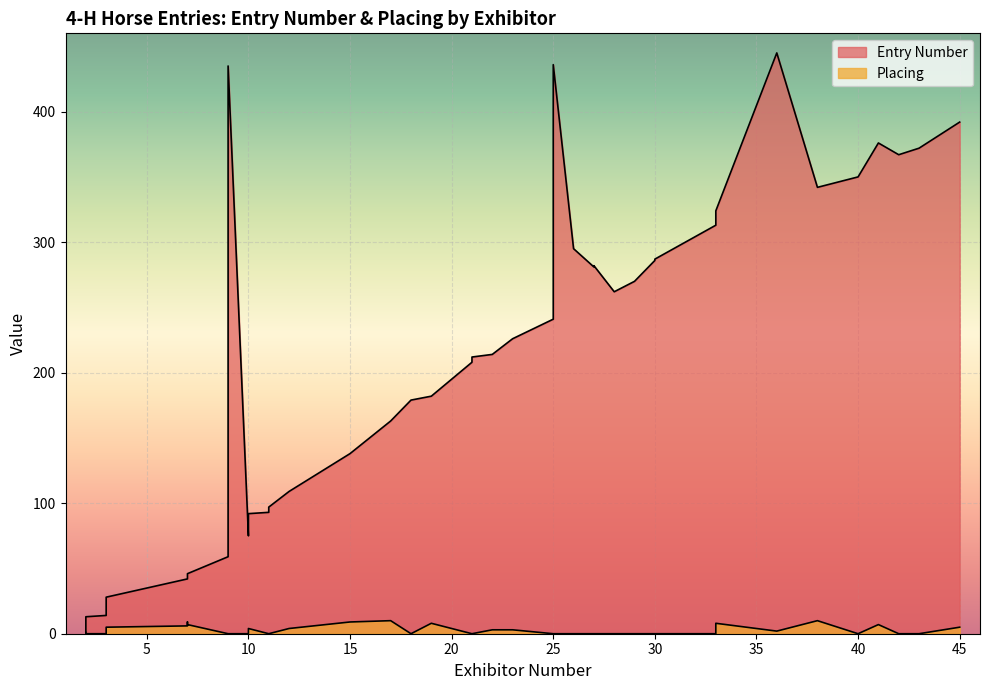

List the labels in order of Placing value, largest first.

38, 17, 7, 15, 19, 33, 41, 7, 7, 45, 3, 12, 10, 22, 23, 36, 2, 18, 28, 29, 27, 27, 30, 30, 40, 42, 3, 9, 10, 11, 11, 21, 21, 25, 26, 33, 43, 9, 25, 2